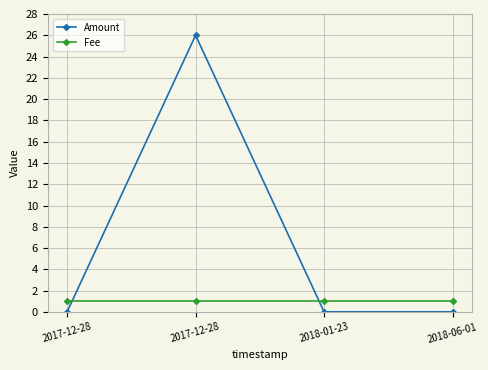

How many interior local peaks does the Amount series have?

1